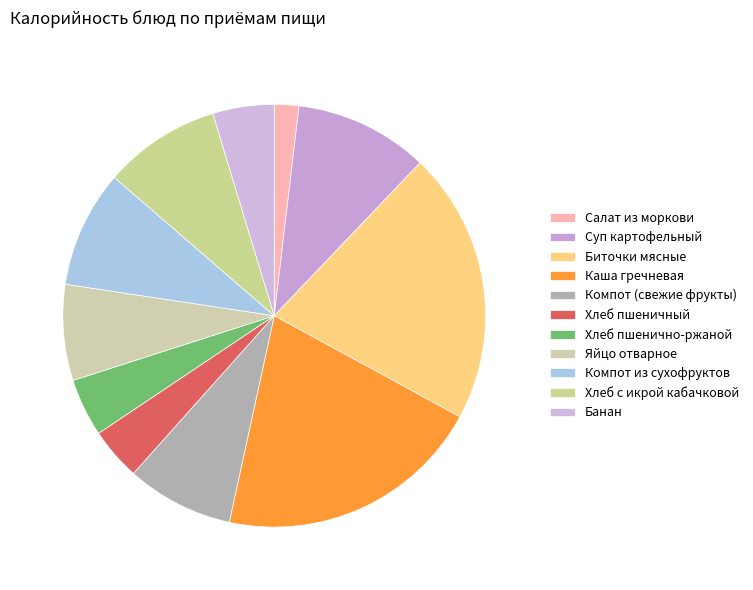

Count the number of slices in the pie.

11